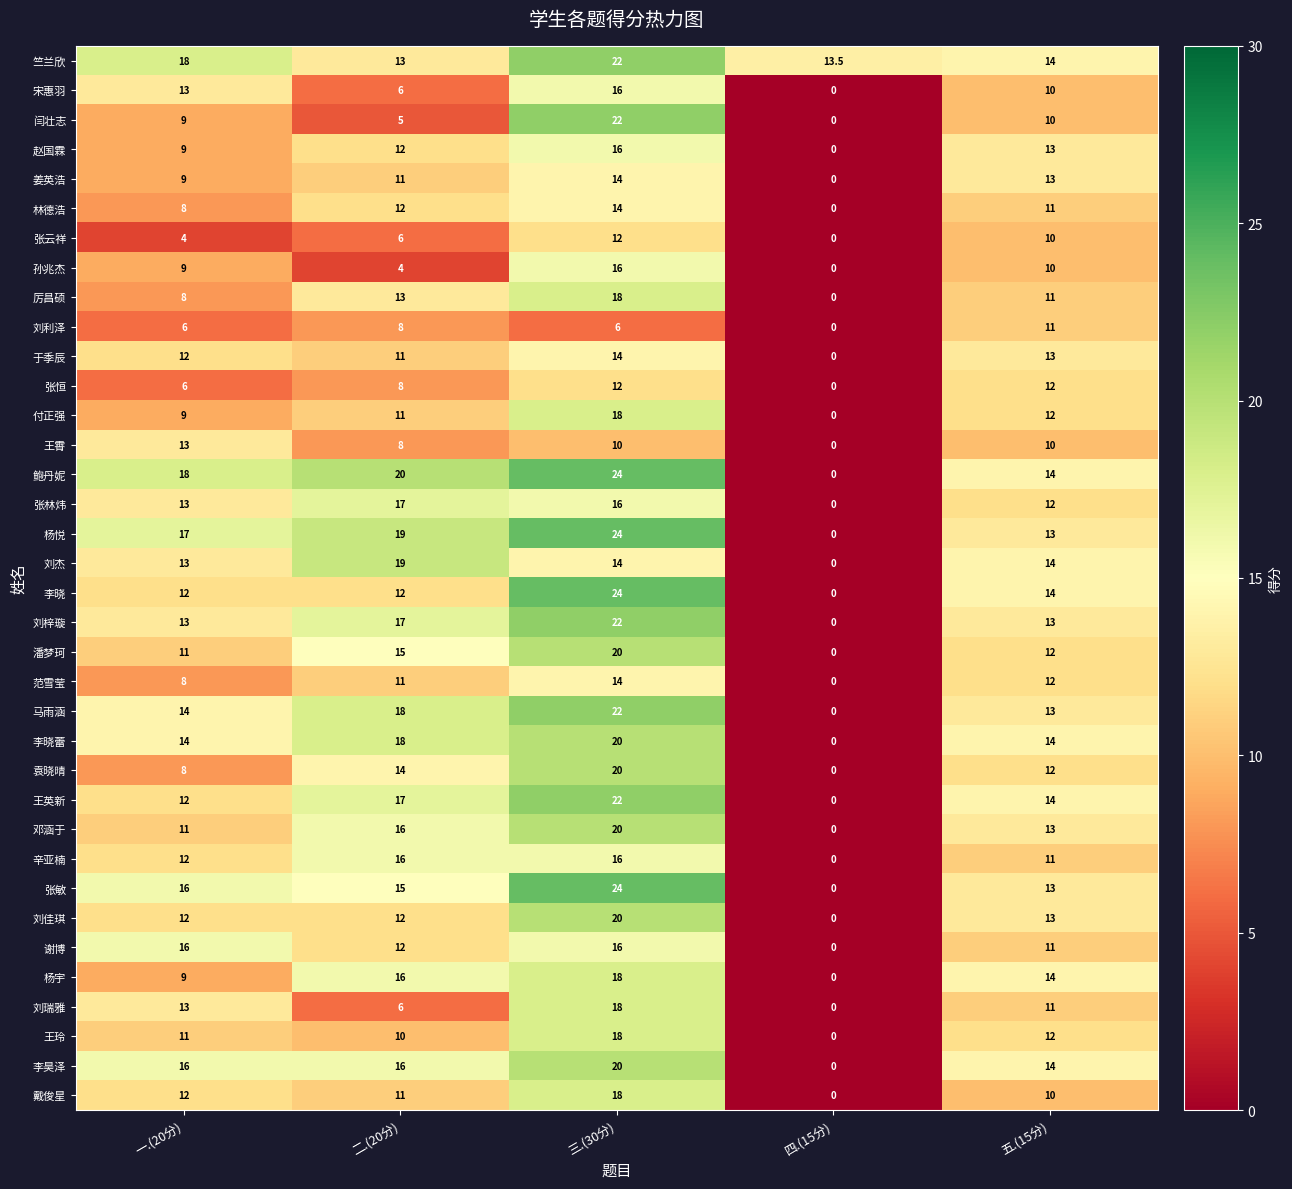

How many 张云祥 values are between 4 and 10?

3